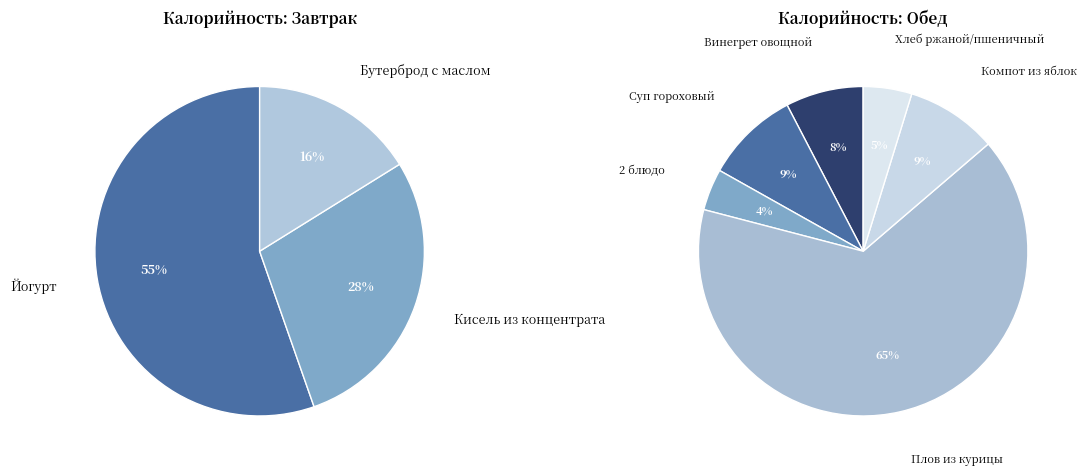

Which category has the smallest portion of the pie?

2 блюдо